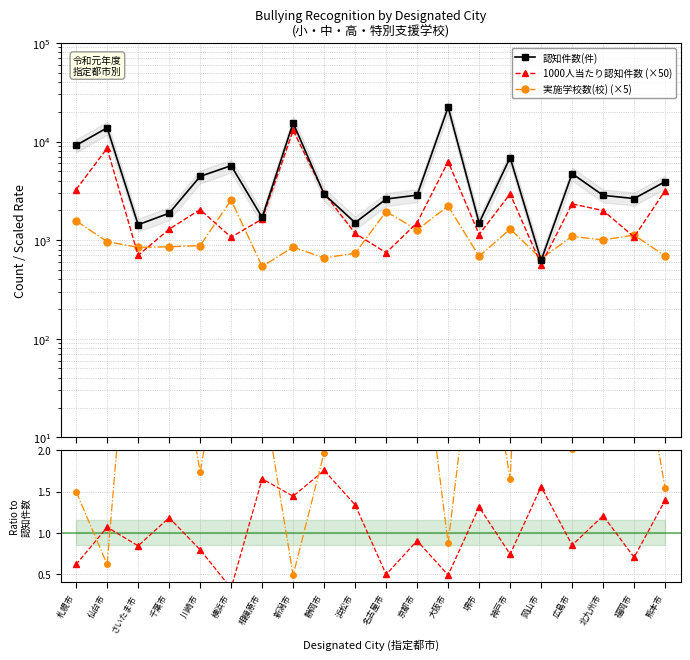

Which series has the widest spread of values?

認知件数(件)